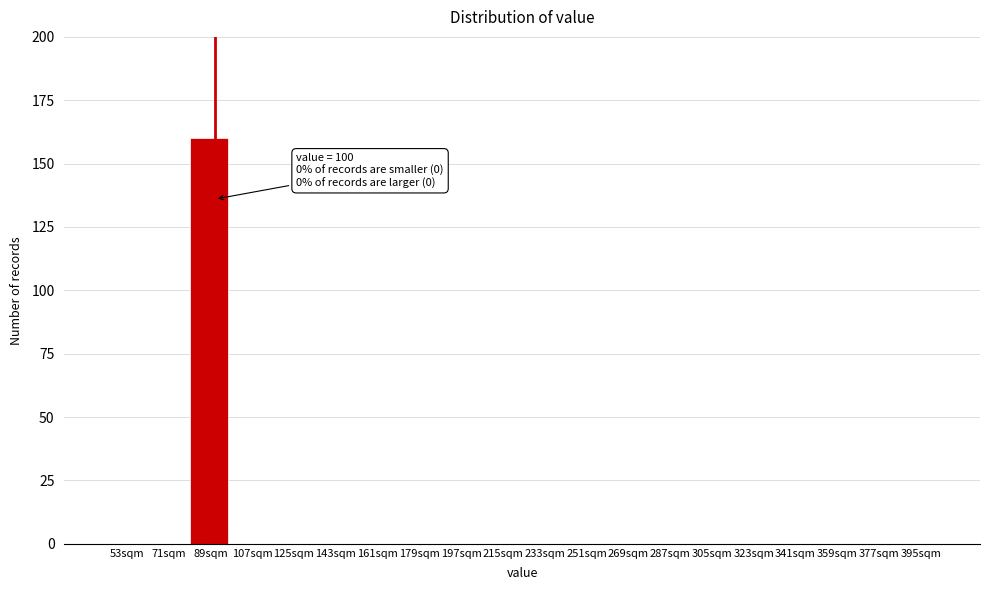

Reading left to right, extract all data points from this chart.

53sqm=0	71sqm=0	89sqm=160	107sqm=0	125sqm=0	143sqm=0	161sqm=0	179sqm=0	197sqm=0	215sqm=0	233sqm=0	251sqm=0	269sqm=0	287sqm=0	305sqm=0	323sqm=0	341sqm=0	359sqm=0	377sqm=0	395sqm=0